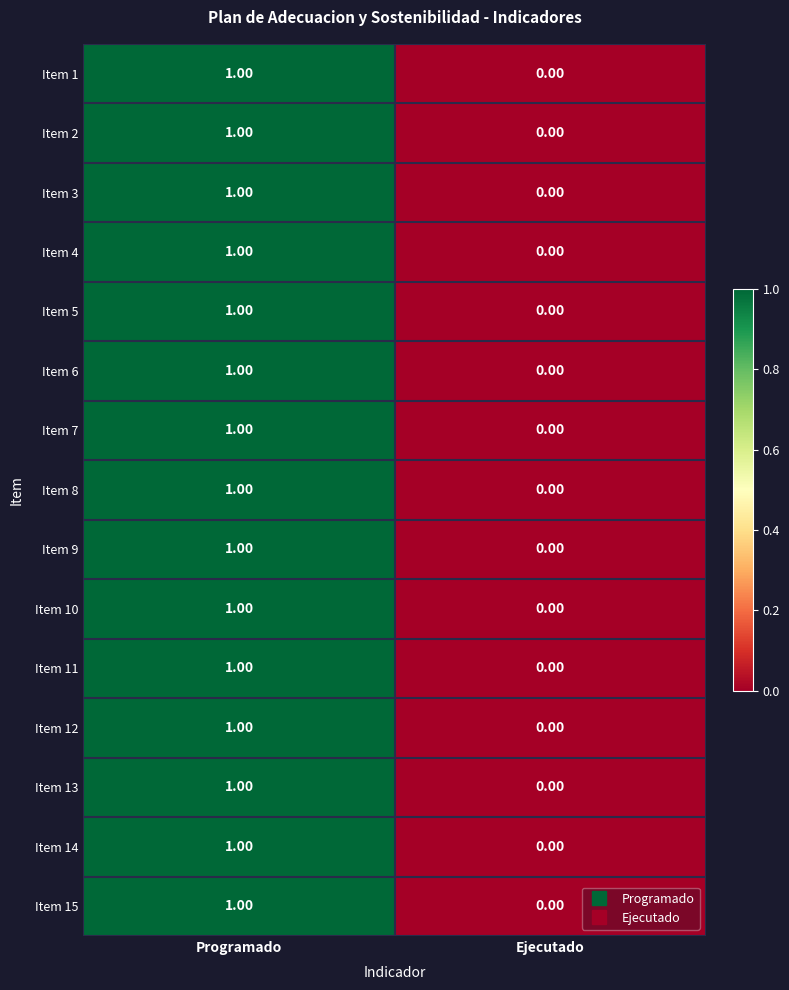

Rank the categories by Item 5 value from lowest to highest.

Ejecutado, Programado